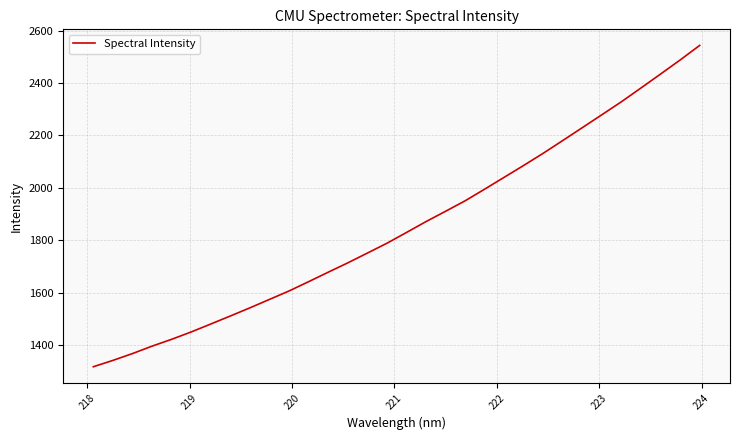

What is the maximum value shown in the chart?

2543.6